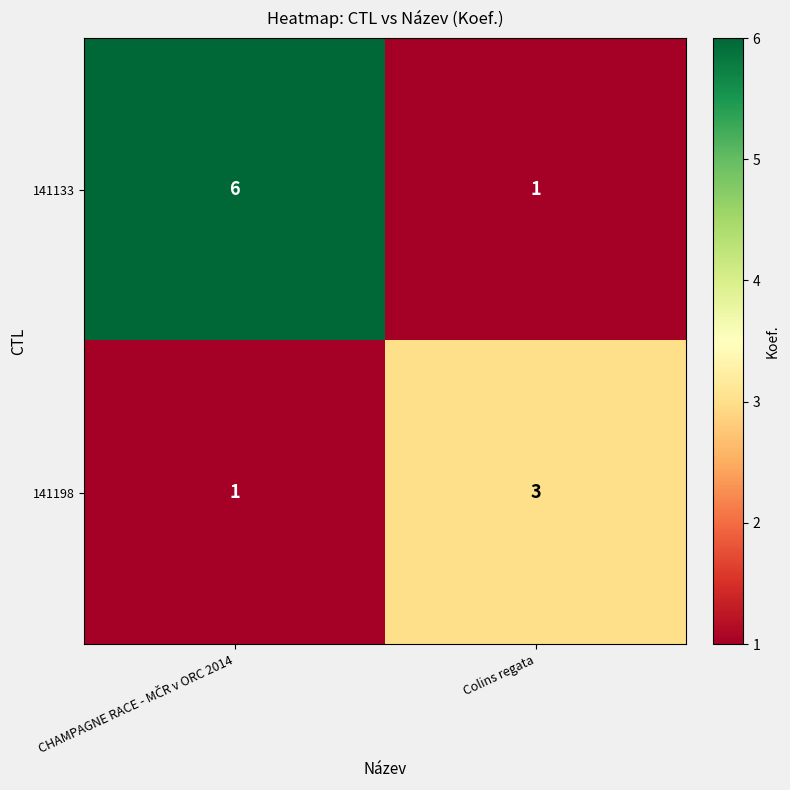

Which series has the largest range (max minus min)?

141133